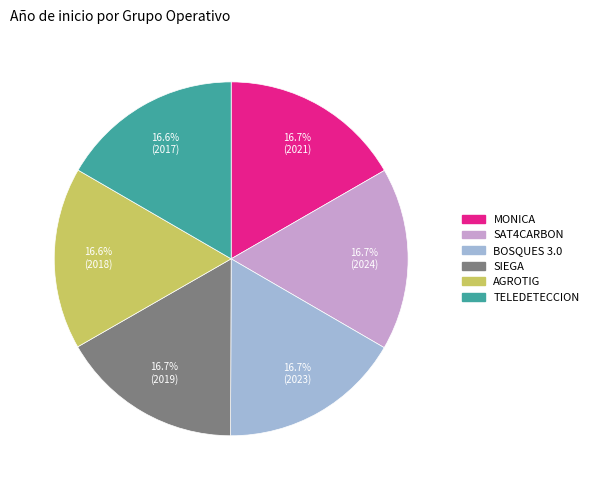

Is there any slice that represents more than half of the pie?

No